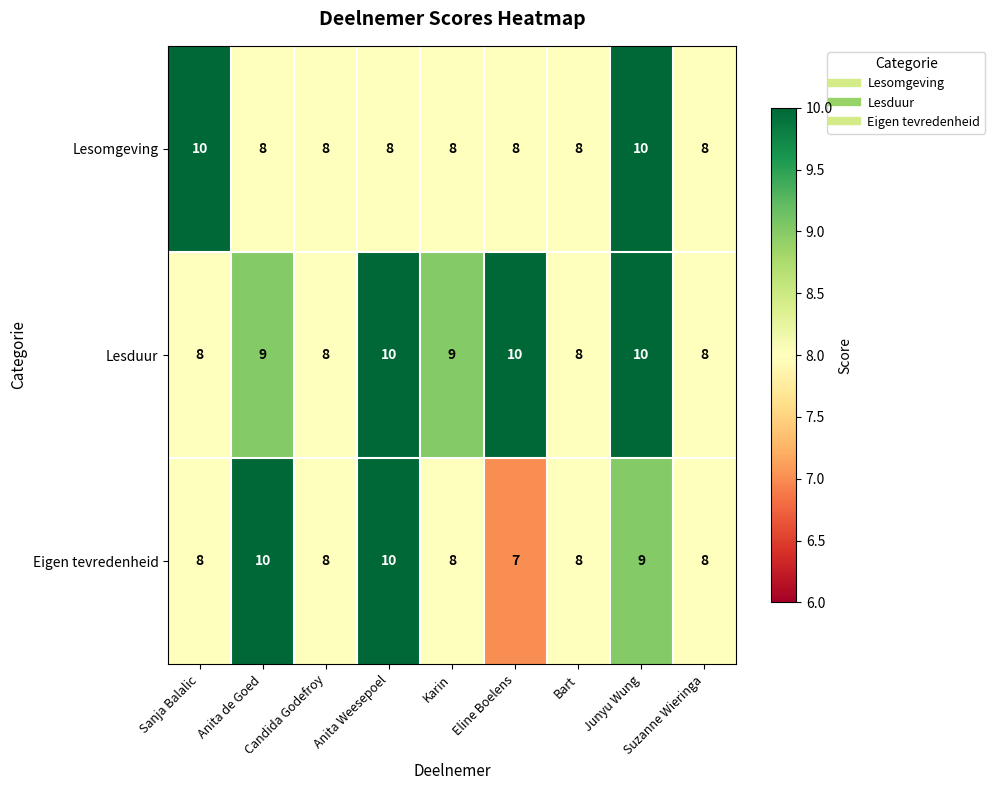

What is the minimum value shown in the chart?

7